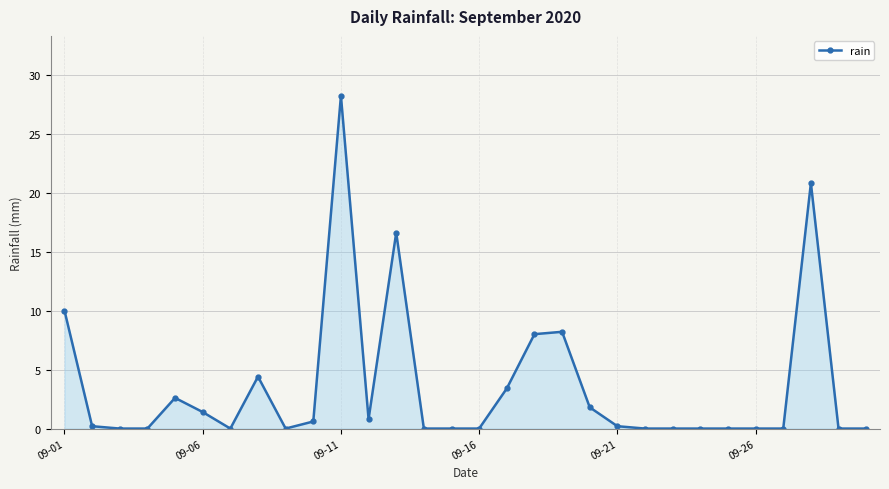

What is the value of the 13th point from the left?

16.6